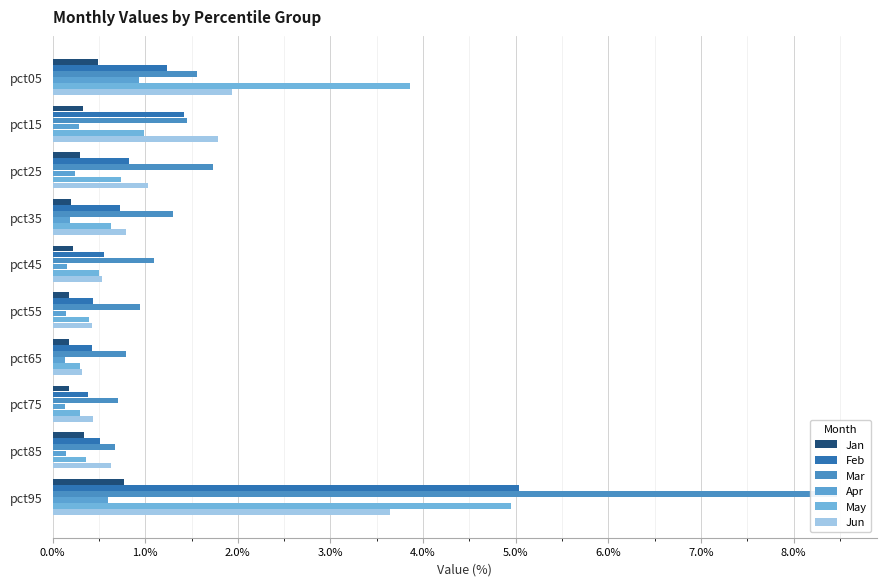

Does the chart contain any negative values?

No